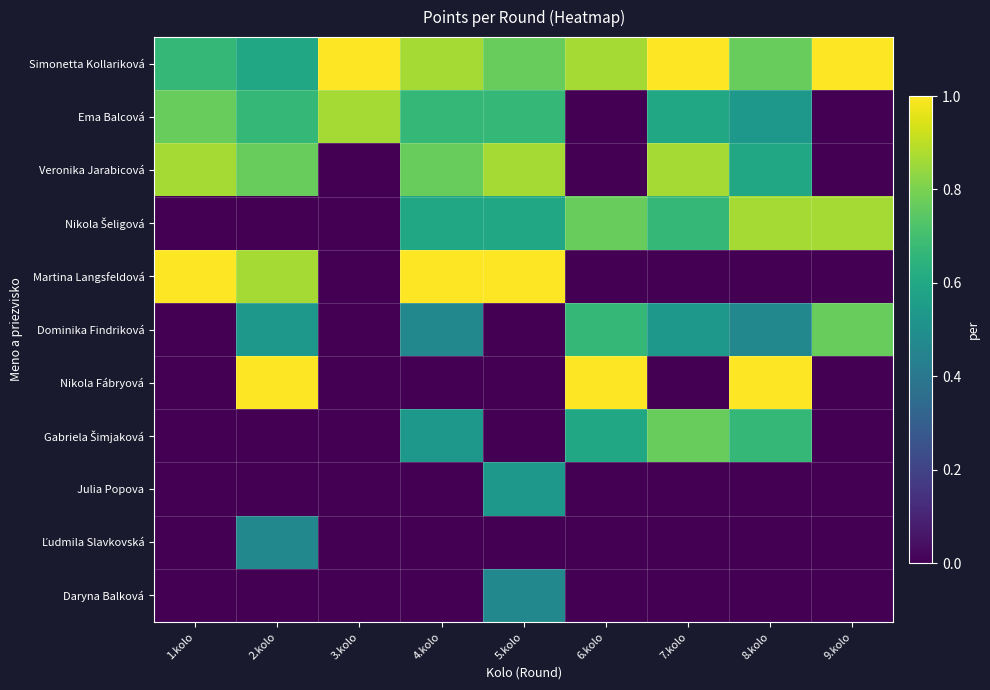

At which category does the chart reach its peak across all series?

3.kolo